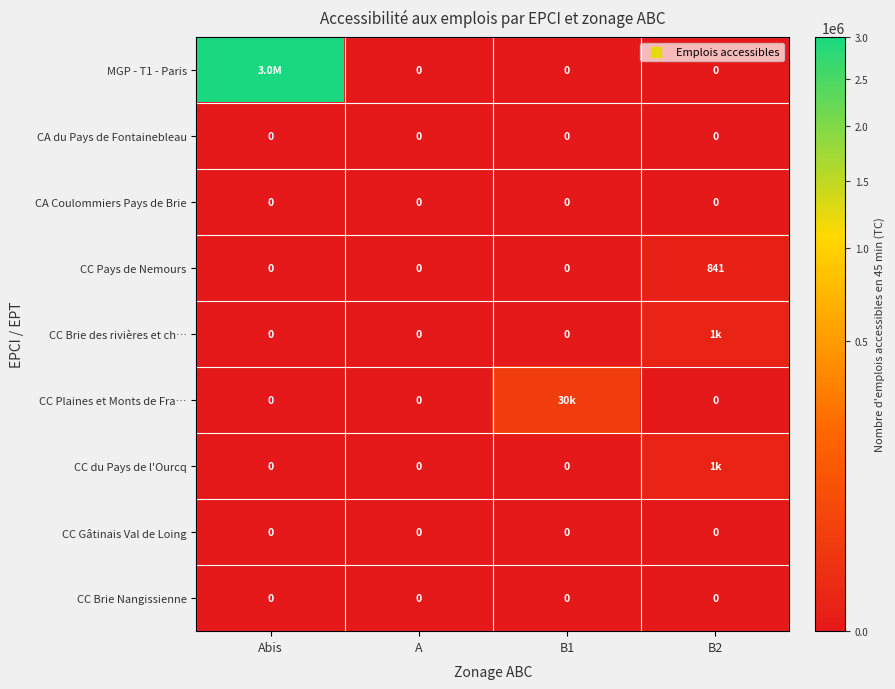

At how many categories does at least one series exceed 1412134?

1